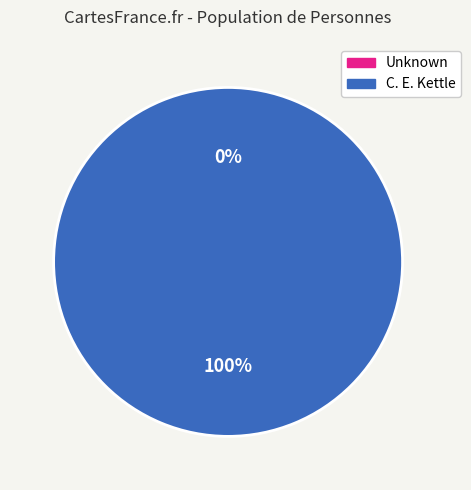

Which slice is the largest?

C. E. Kettle